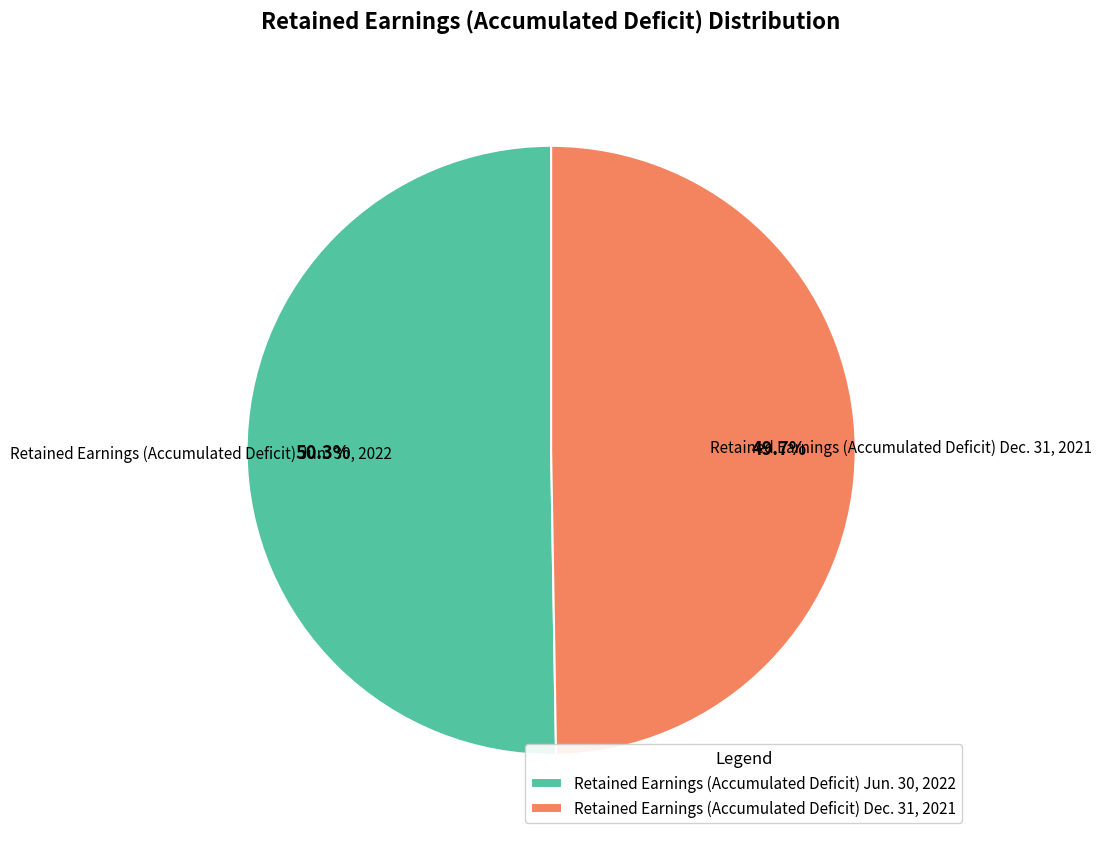

Is it true that Retained Earnings (Accumulated Deficit) Dec. 31, 2021 is 50% of the pie?

True